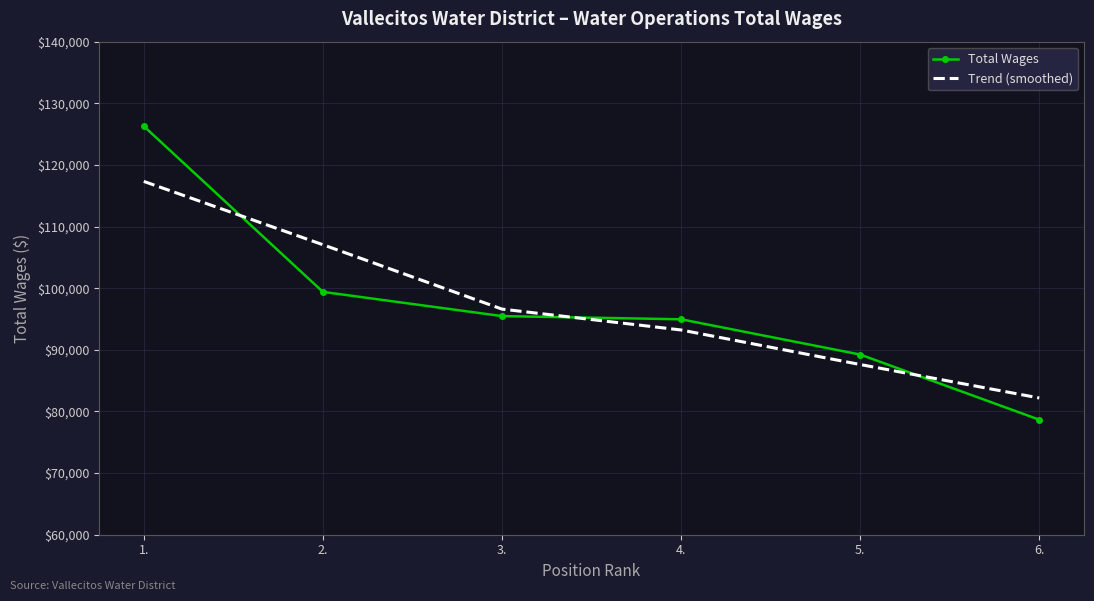

Between which two adjacent categories do Total Wages and Trend (smoothed) first intersect?

1. and 2.